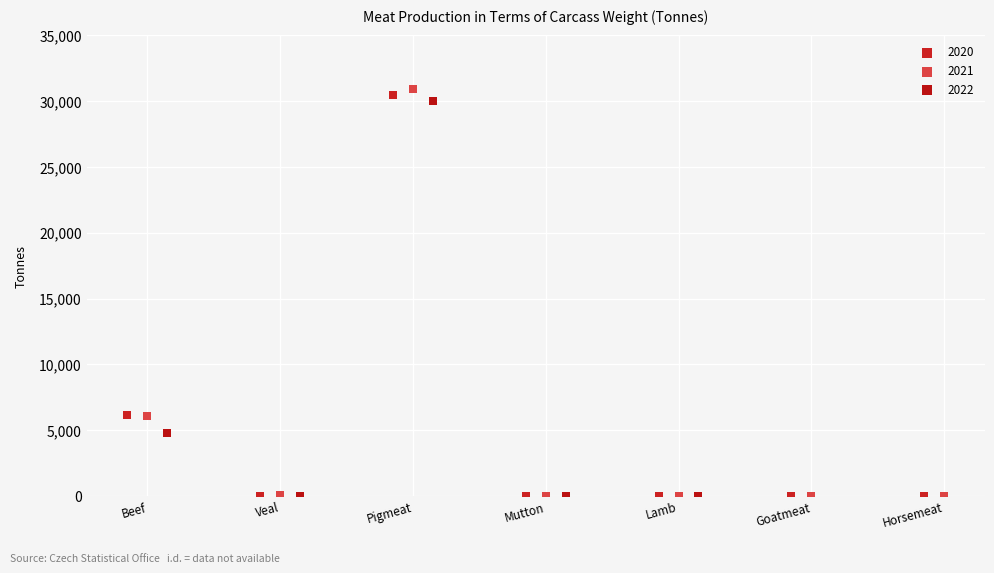

Which series has the widest spread of Y values?

2021